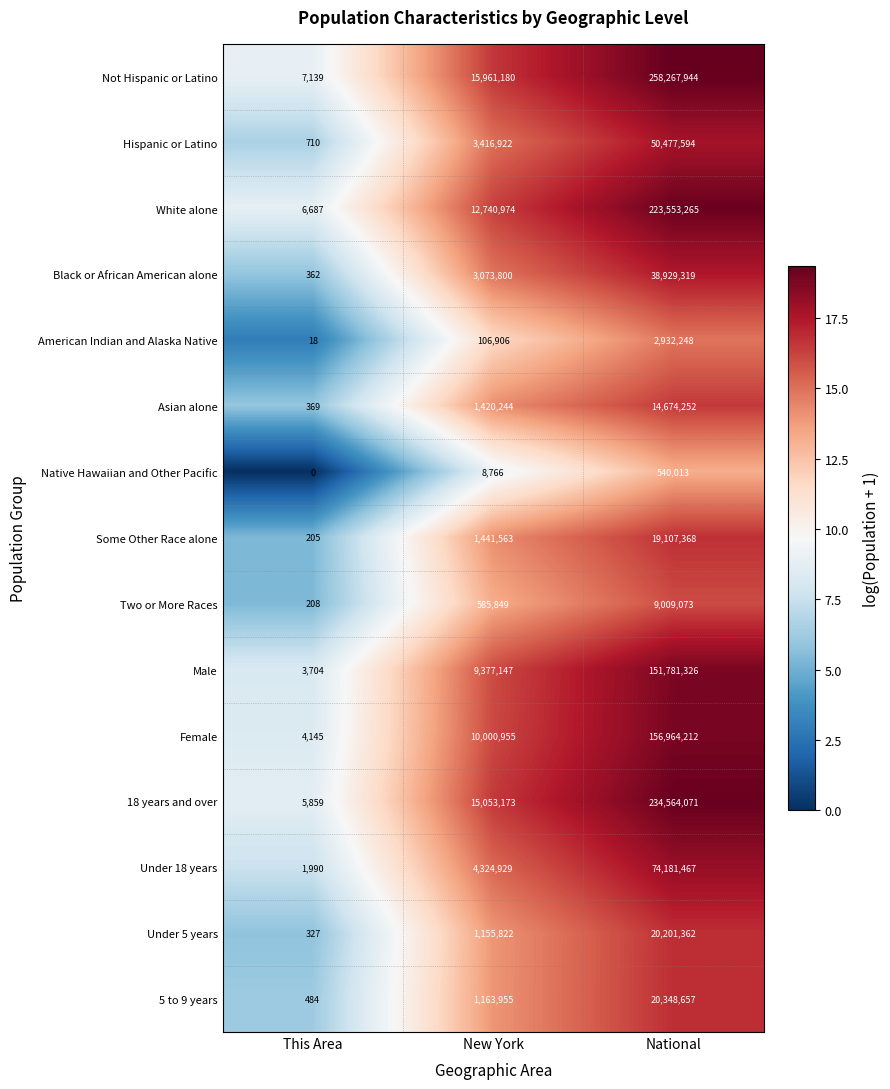

Which series changed the most between This Area and New York?

Not Hispanic or Latino